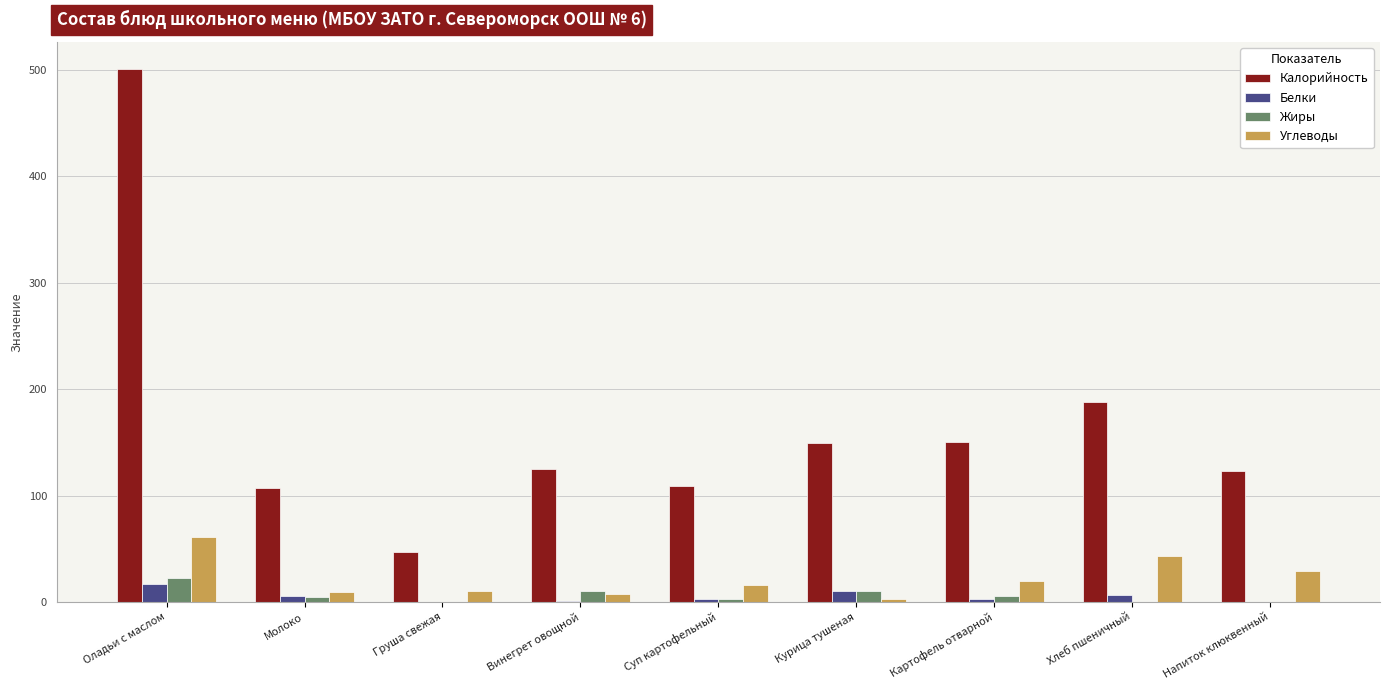

At which category is the sum across all series the highest?

Оладьи с маслом